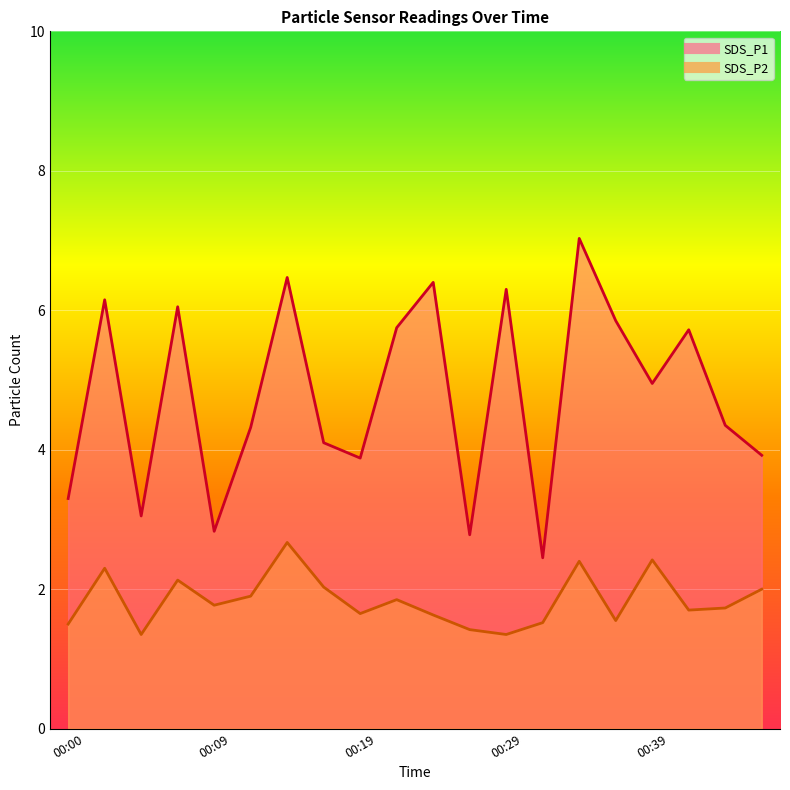

Which label corresponds to the largest value in the chart?

00:34